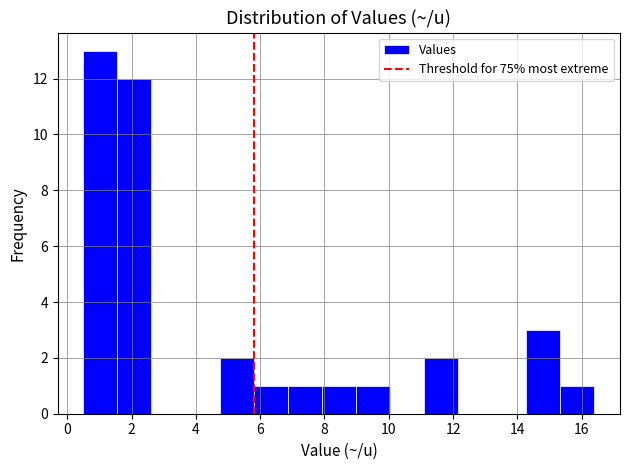

Which range on the x-axis has the tallest bar?

0.50 to 1.56